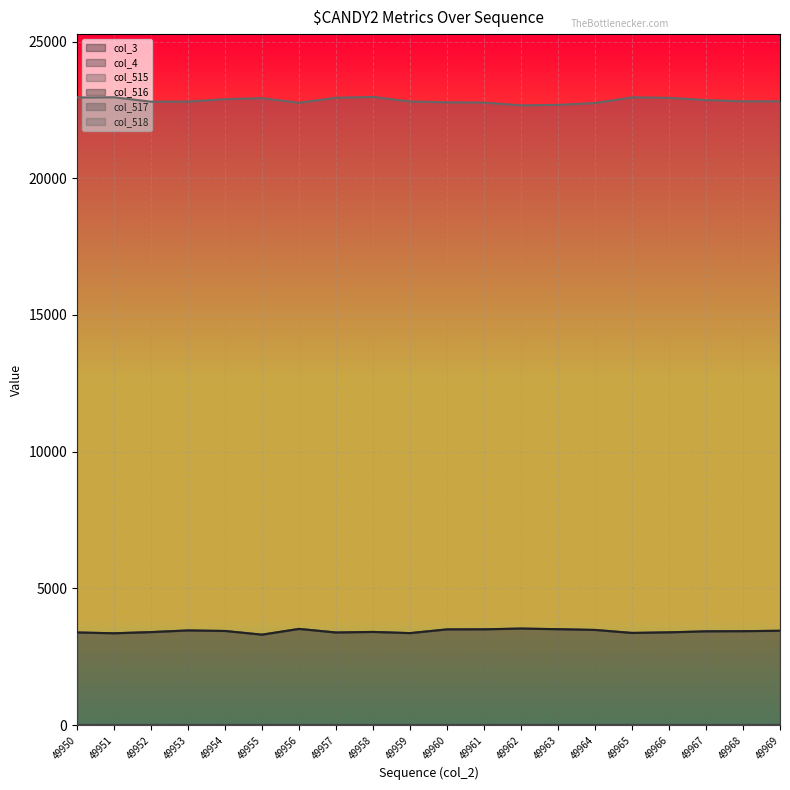

Where is the first local maximum for col_518?

49951